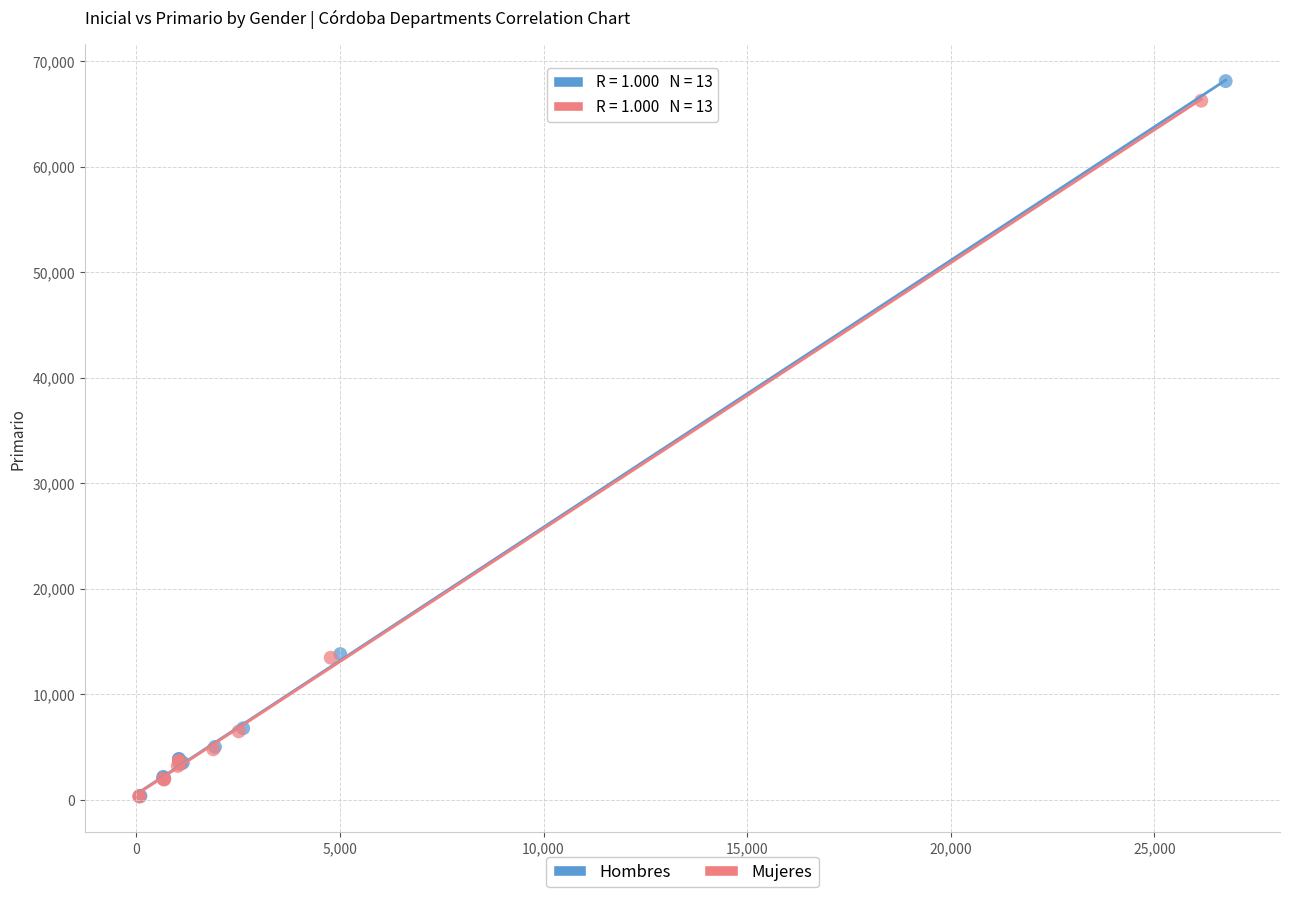

Which series reaches the maximum Y coordinate?

Hombres